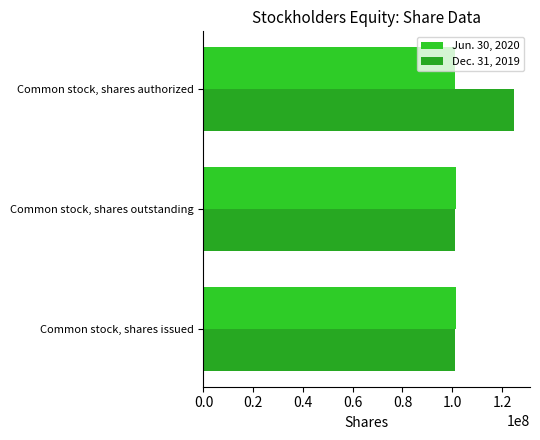

How many series are shown in this chart?

2